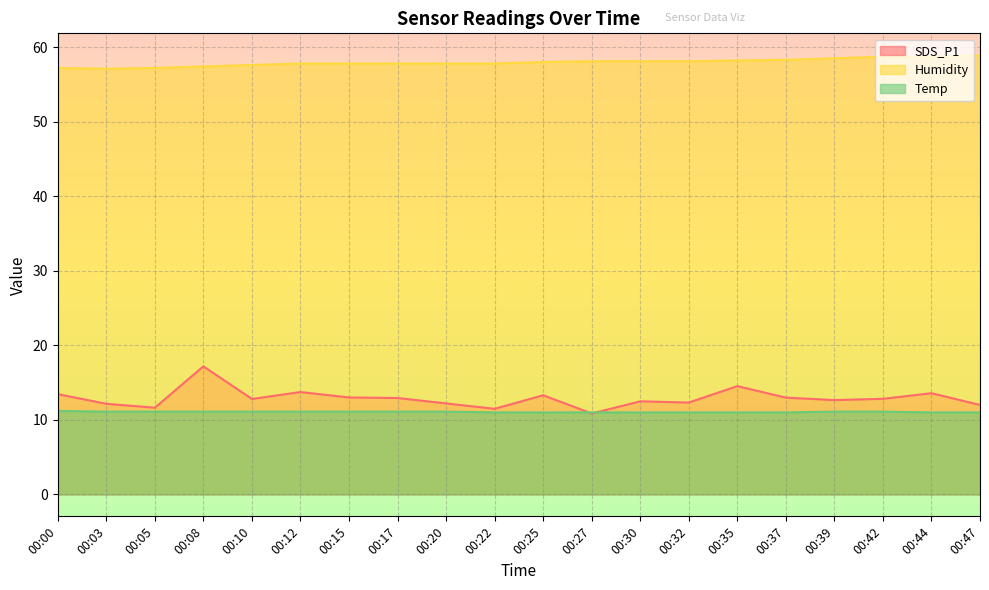

Does the chart display data point markers on the line(s)?

No